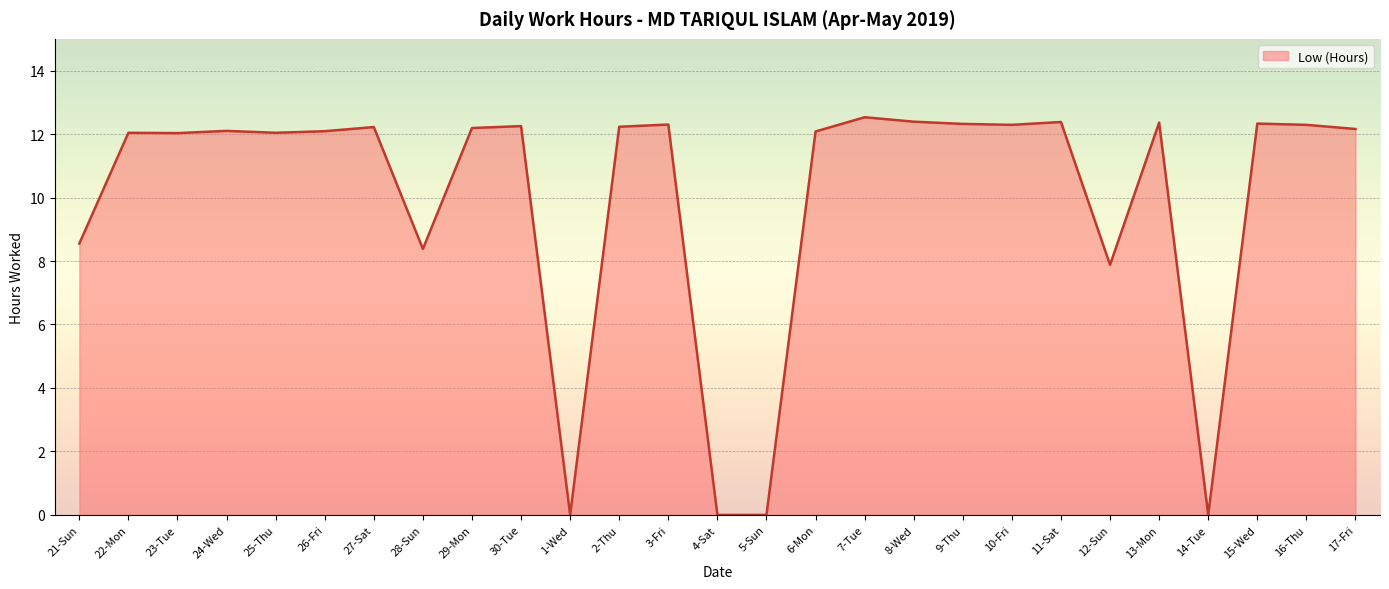

True or false: the data has more than 1 interior local peaks.

True